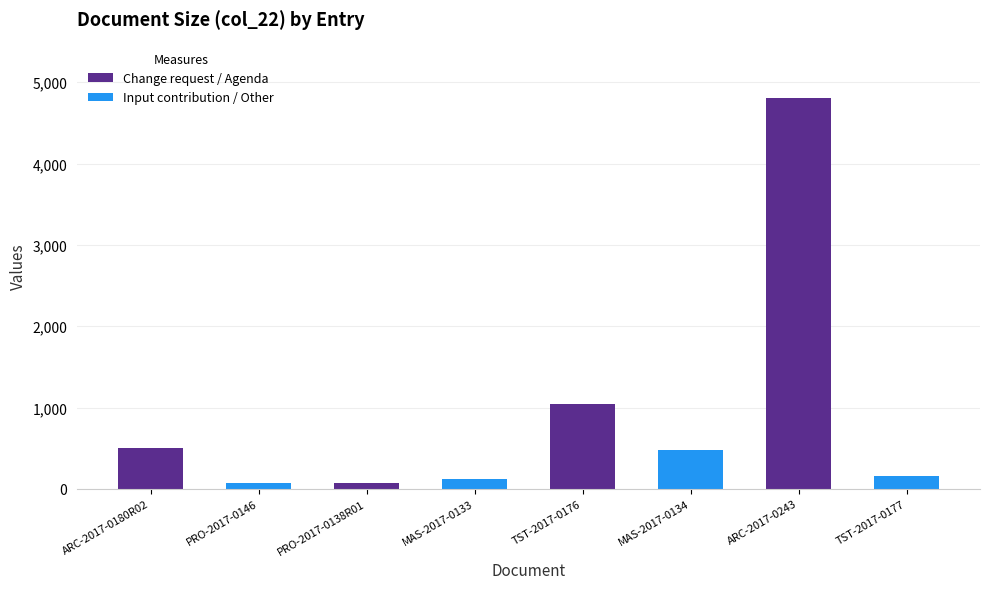

What is the label of the 6th bar from the left?

MAS-2017-0134